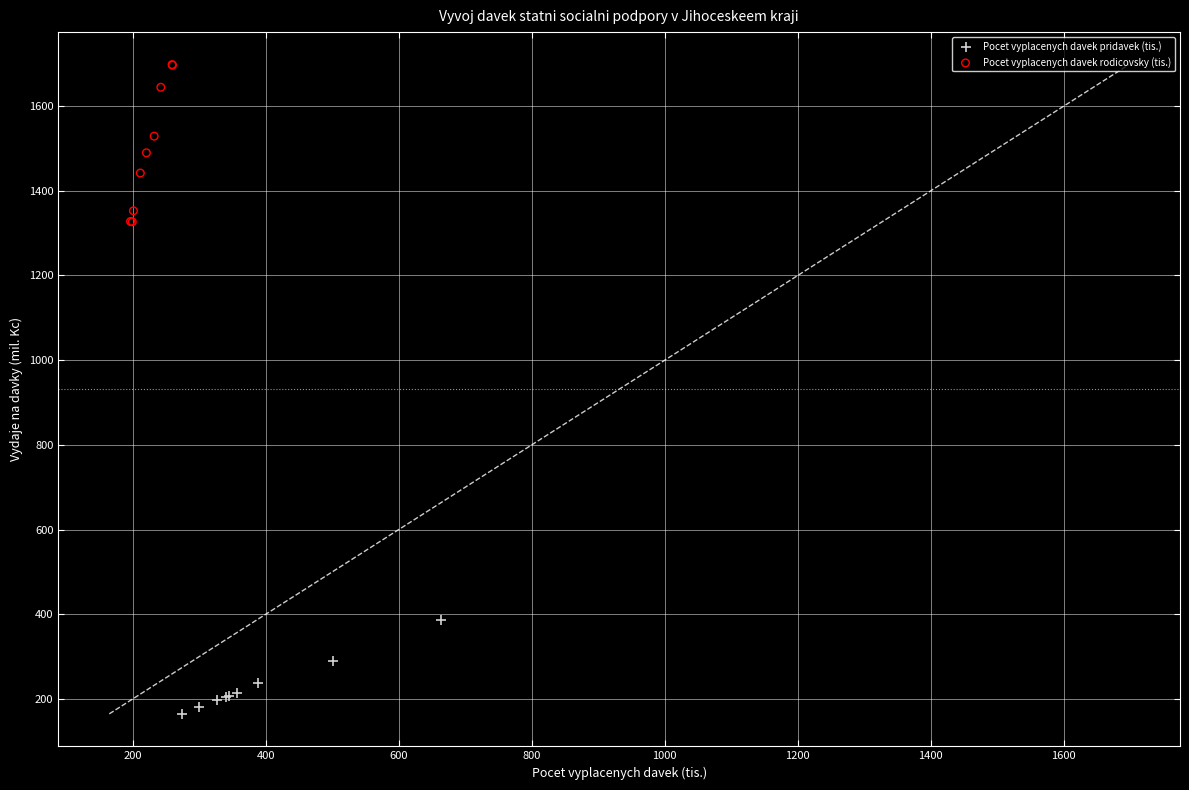

What are all the series names shown in the legend?

Pocet vyplacenych davek pridavek (tis.), Pocet vyplacenych davek rodicovsky (tis.)